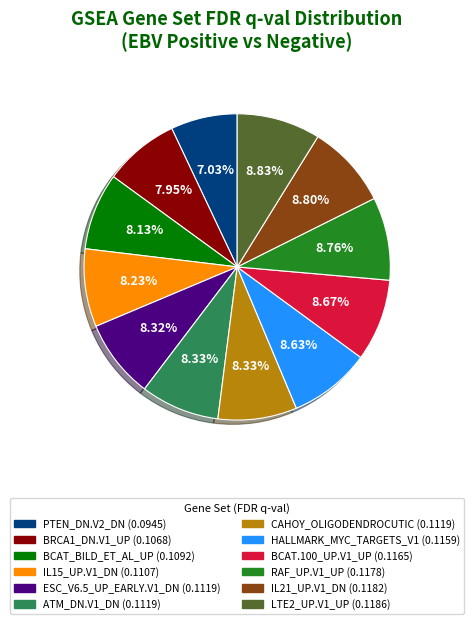

Is it true that ESC_V6.5_UP_EARLY.V1_DN is 8% of the pie?

True